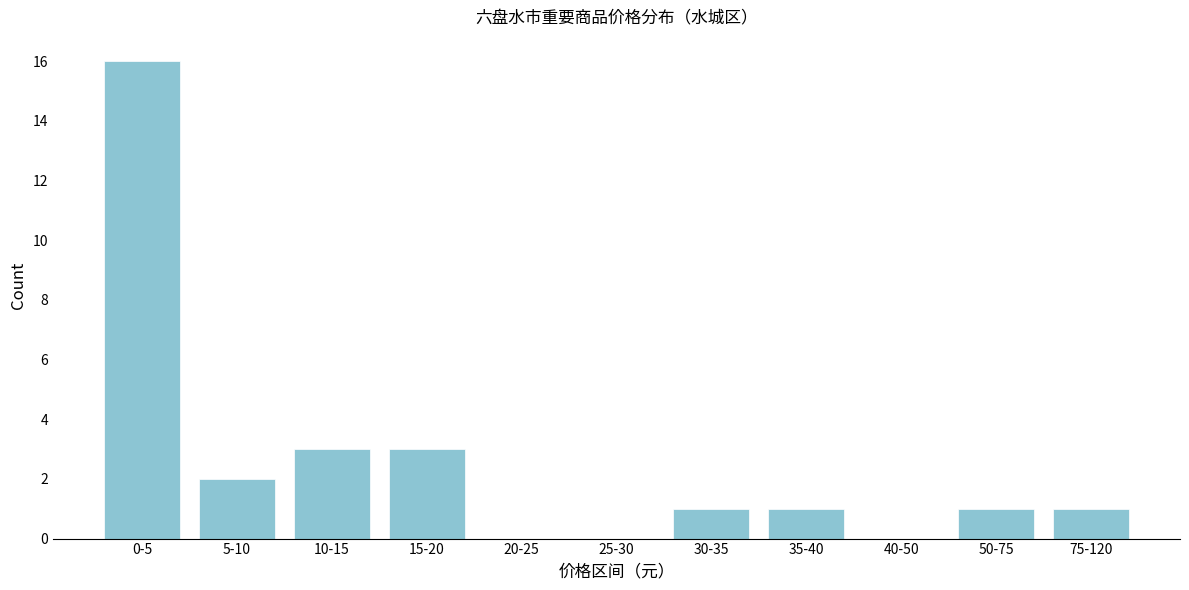

Reading right to left, list all the values displayed in this chart.

75-120=1	50-75=1	40-50=0	35-40=1	30-35=1	25-30=0	20-25=0	15-20=3	10-15=3	5-10=2	0-5=16